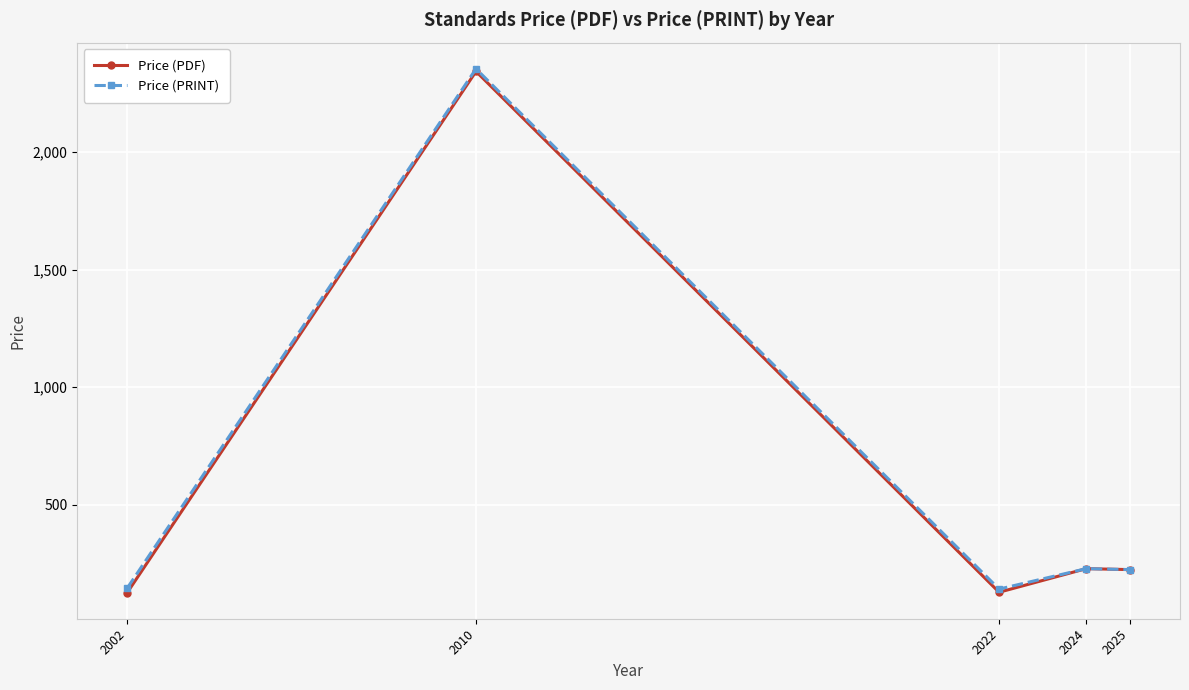

At how many categories does at least one series exceed 182?

3